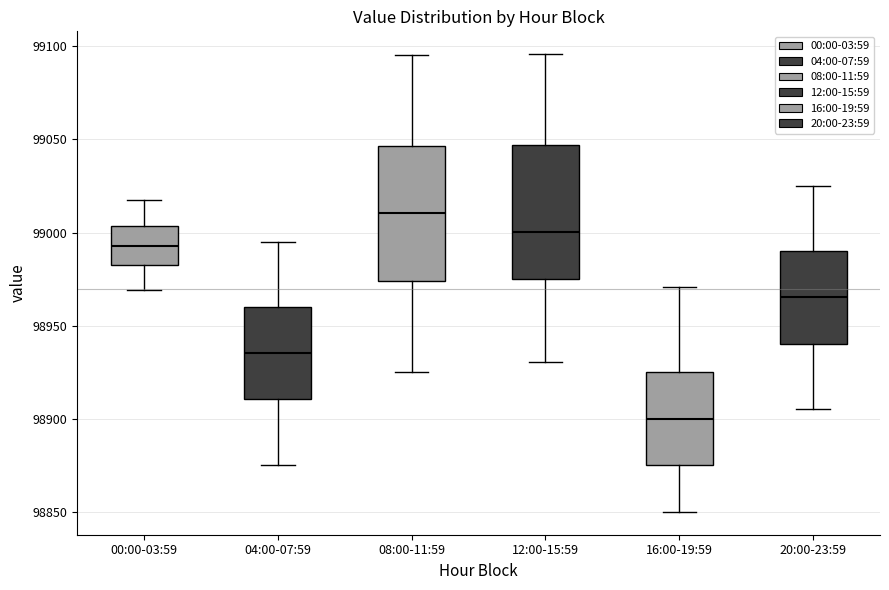

Which box has the highest median line?

08:00-11:59